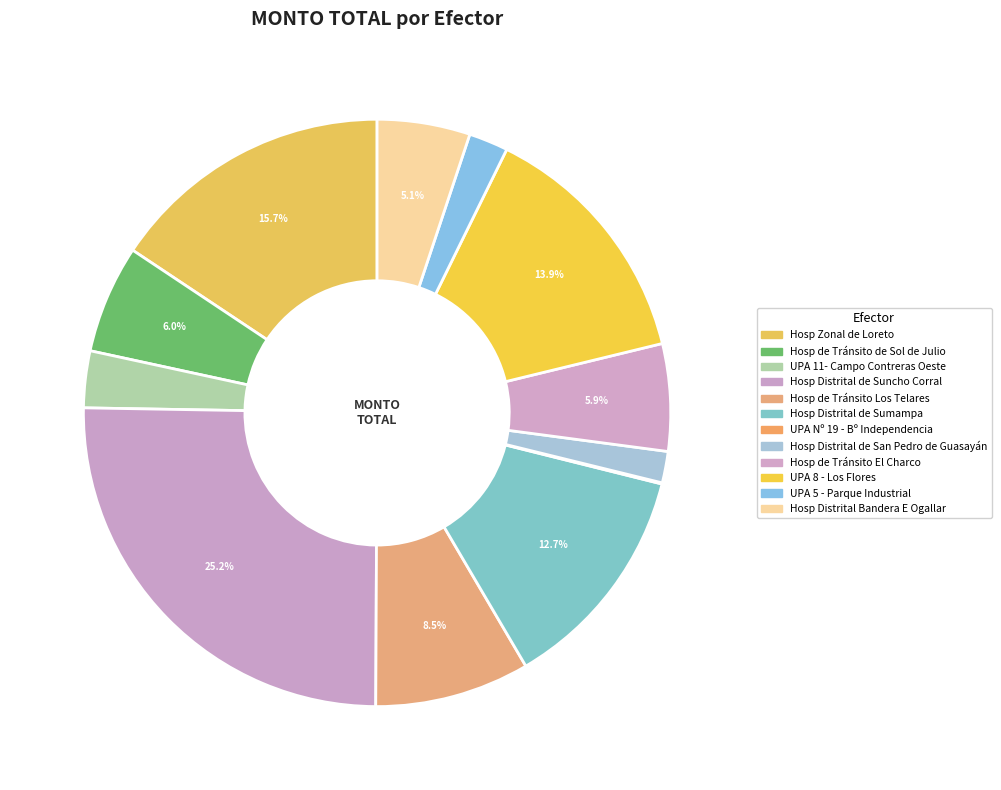

Which has a higher value, Hosp Distrital Bandera E Ogallar or UPA Nº 19 - Bº Independencia?

Hosp Distrital Bandera E Ogallar